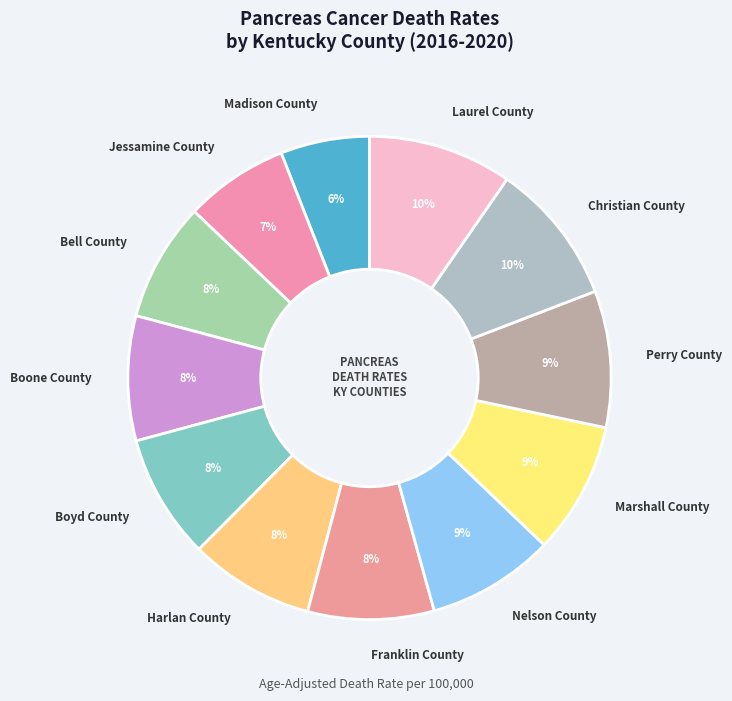

To the nearest percent, what is the average slice percentage?

8%